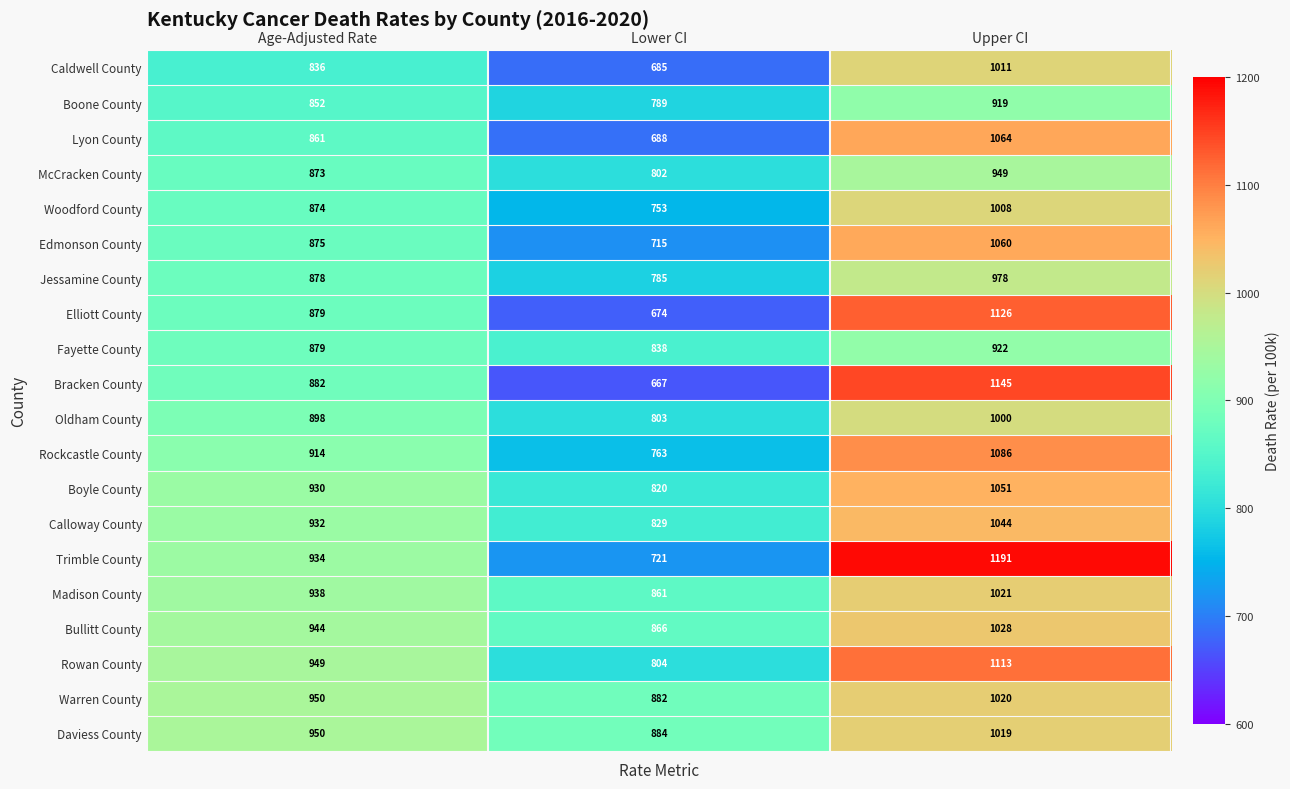

How many series are shown in this chart?

20